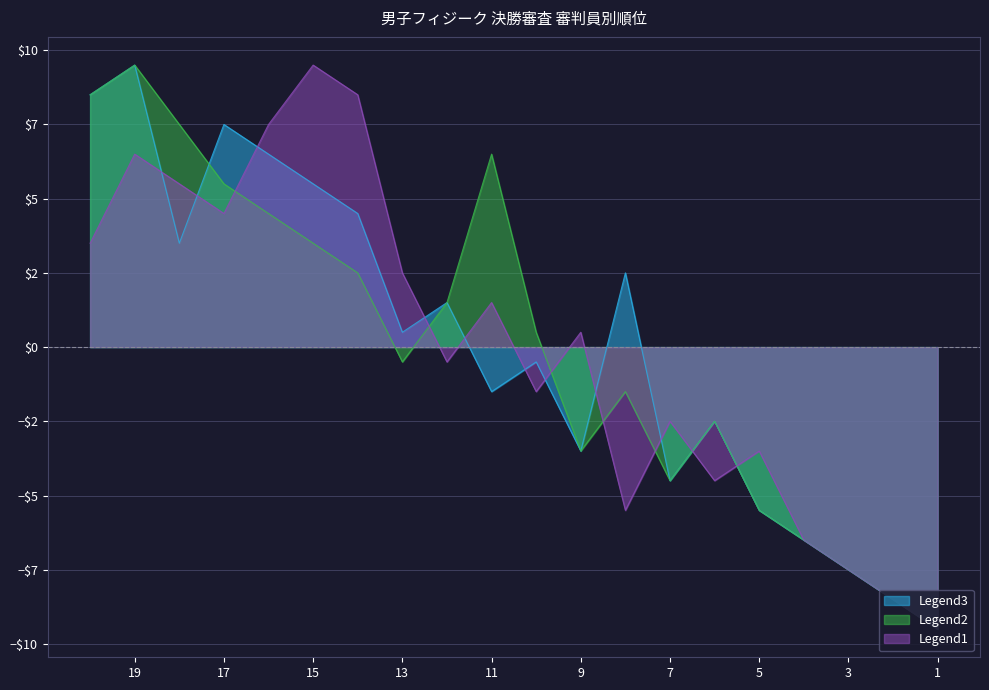

Reading left to right, transcribe all the data shown in this chart.

臼井: 1=-9.5	2=-8.5	3=-7.5	4=-6.5	5=-5.5	6=-2.5	7=-4.5	8=2.5	9=-3.5	10=-0.5	11=-1.5	12=1.5	13=0.5	14=4.5	15=5.5	16=6.5	17=7.5	18=3.5	19=9.5	20=8.5
足立: 1=-9.5	2=-8.5	3=-7.5	4=-6.5	5=-5.5	6=-2.5	7=-4.5	8=-1.5	9=-3.5	10=0.5	11=6.5	12=1.5	13=-0.5	14=2.5	15=3.5	16=4.5	17=5.5	18=7.5	19=9.5	20=8.5
大嶋: 1=-9.5	2=-8.5	3=-7.5	4=-6.5	5=-3.5	6=-4.5	7=-2.5	8=-5.5	9=0.5	10=-1.5	11=1.5	12=-0.5	13=2.5	14=8.5	15=9.5	16=7.5	17=4.5	18=5.5	19=6.5	20=3.5